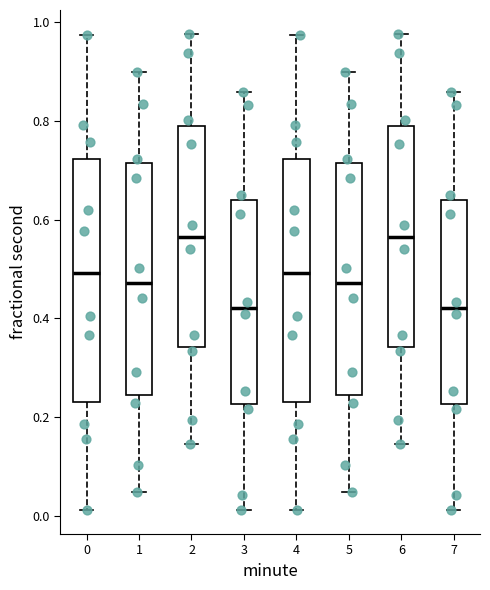

Where does the lower whisker of the box at x = 2 end on the y-axis? The values are not printed on the chart, so give them approximately, as read against the axis.

0.14